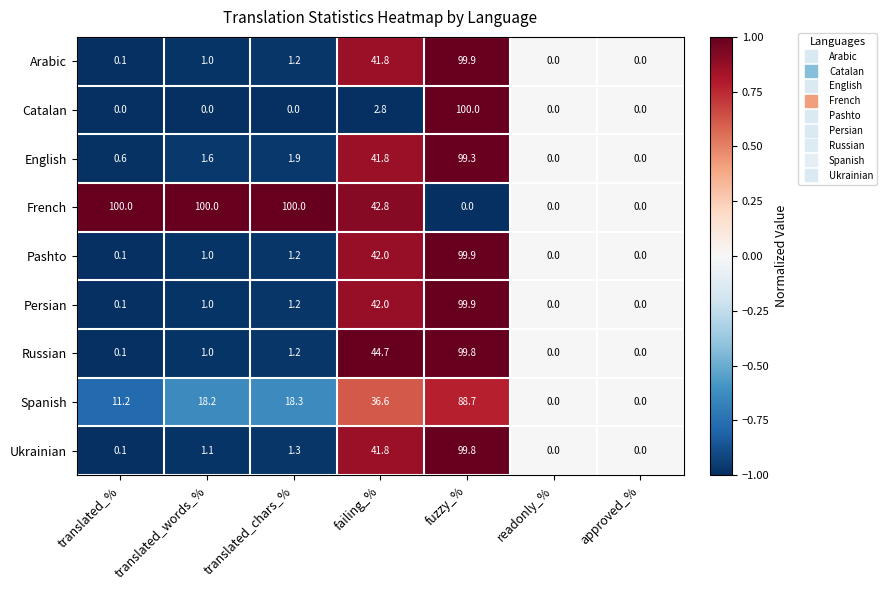

The Spanish series shows 0.0 at approved_%. True or false?

True